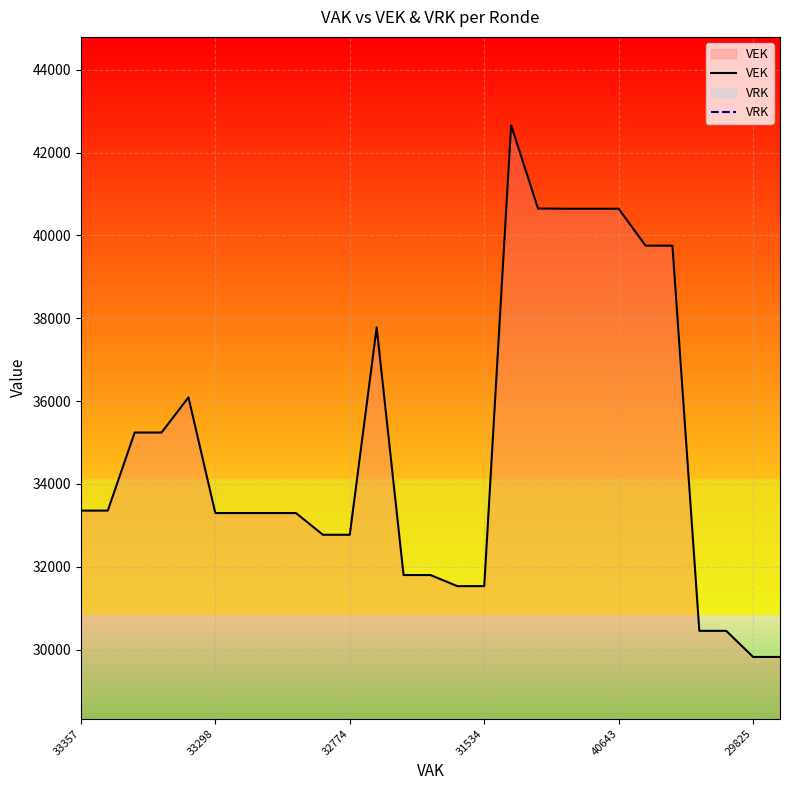

The value of VEK at 13 is 14845. True or false?

False